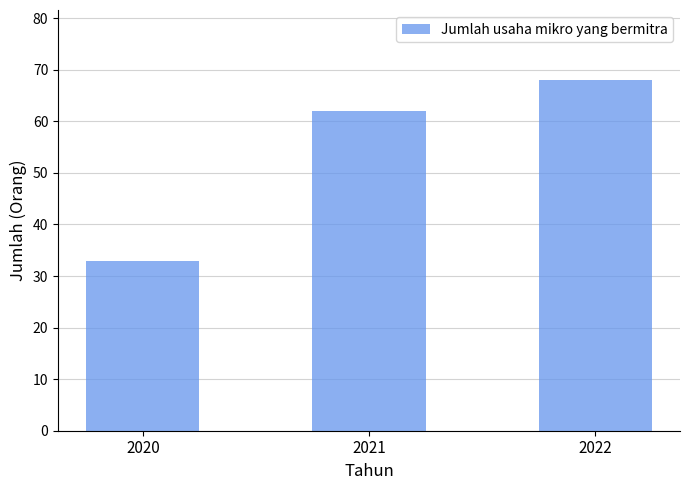

Count the values in the range 33 to 68.

3